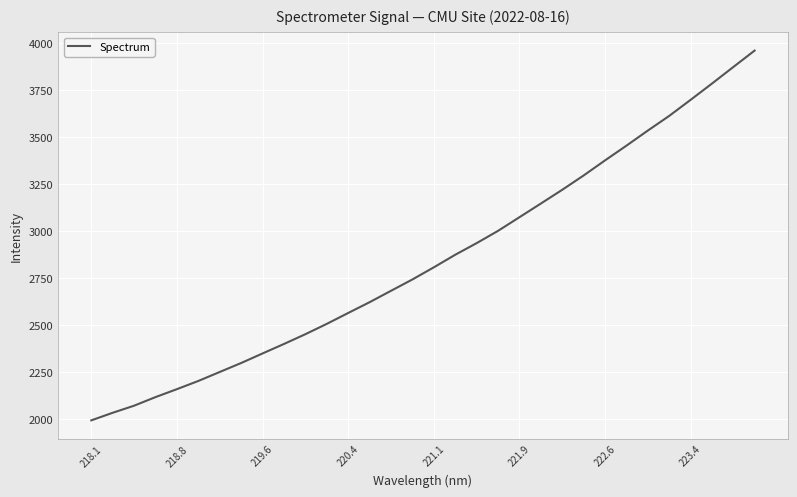

What is the difference between the maximum and minimum values?

1969.4